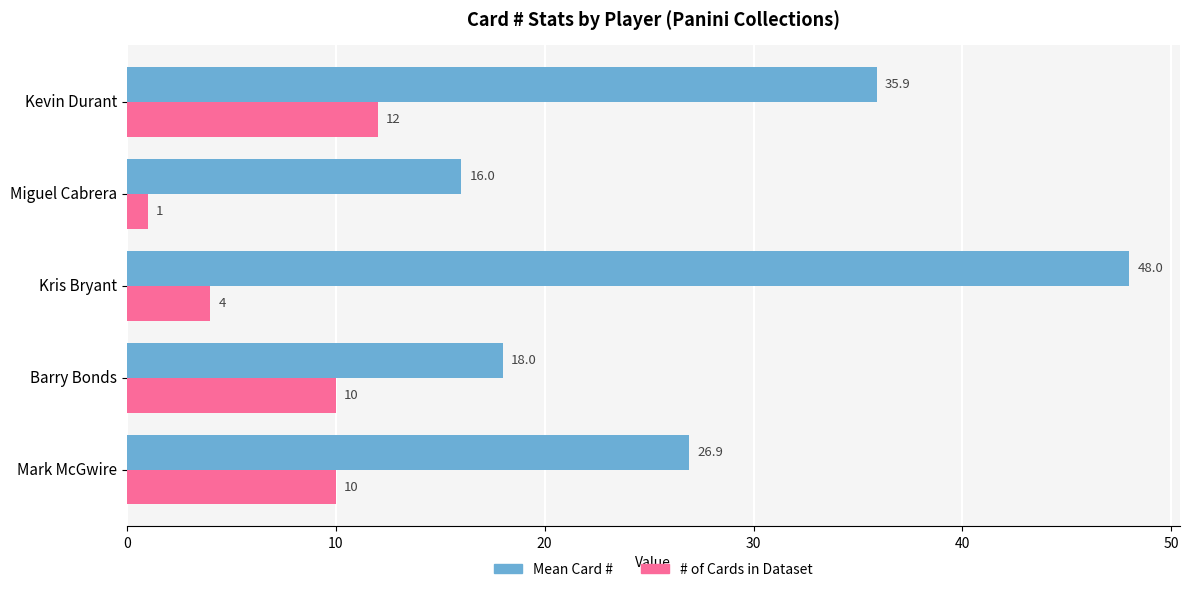

At which category is the sum across all series the highest?

Kris Bryant